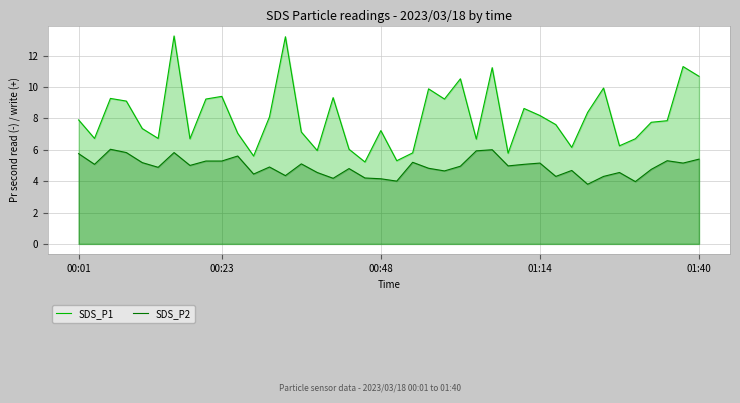

How many interior local valleys does the SDS_P2 series have?

13